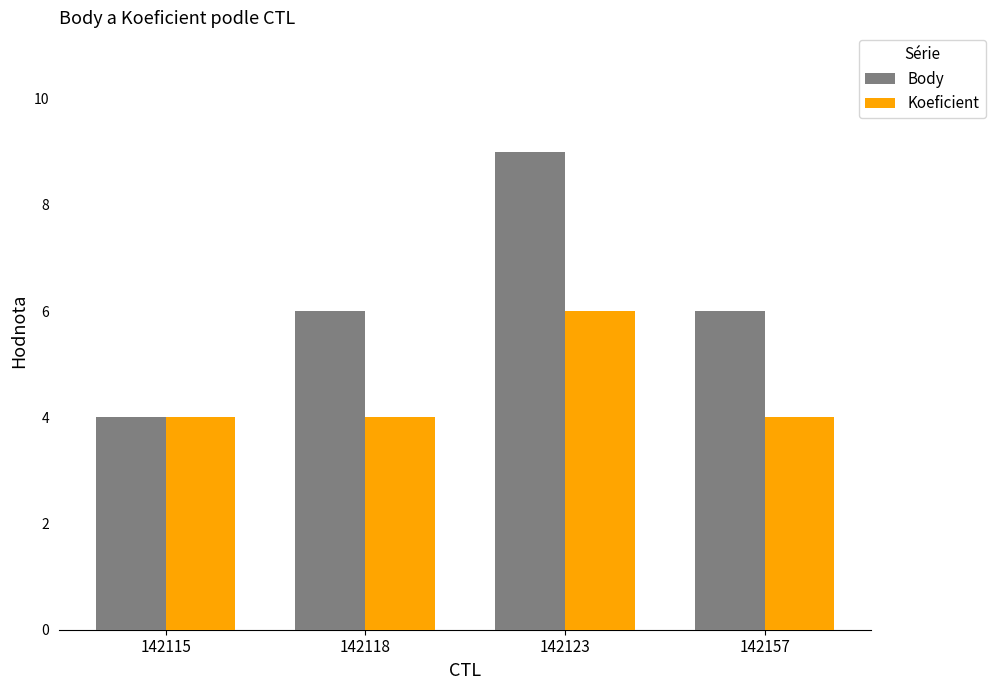

What is the value of the Body bar at the 1st from the left?

4